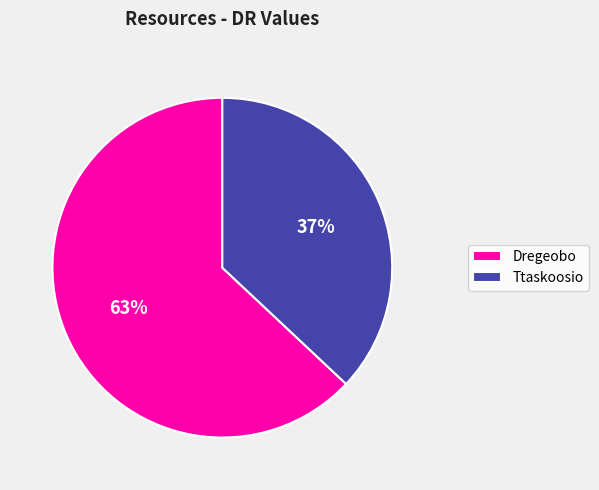

What percentage is the Dregeobo slice, to the nearest percent?

63%